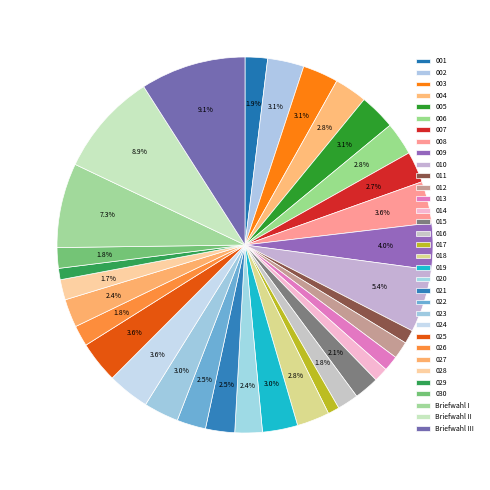

Which has a higher value, 022 or 005?

005